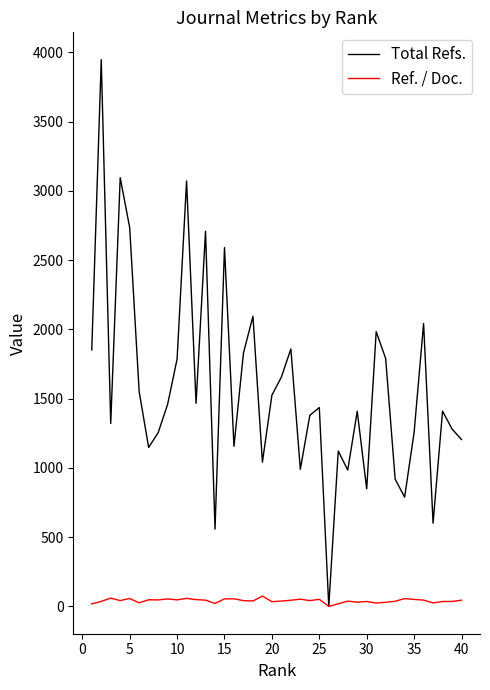

Is this an area chart (filled region under the line)?

No